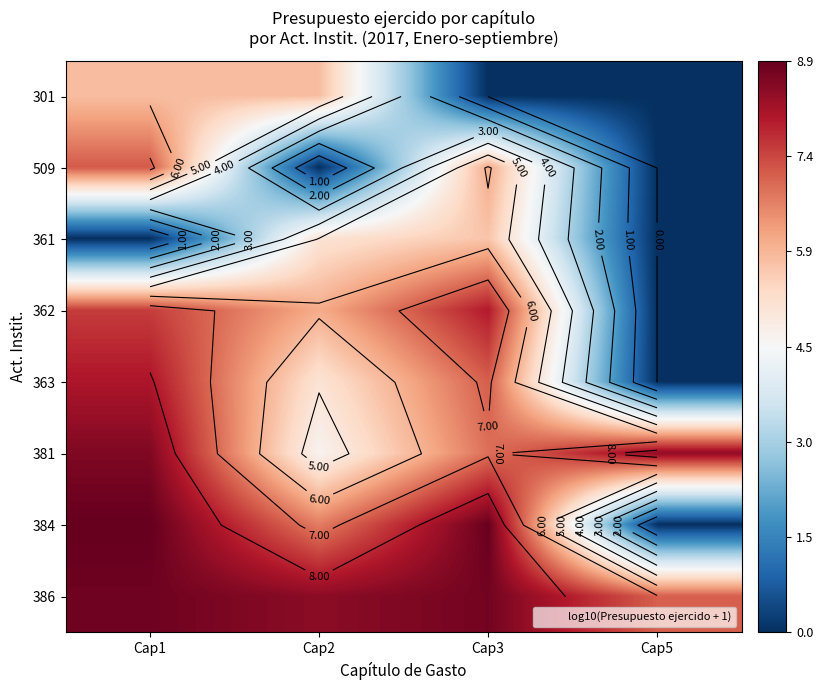

What is the sum of the 386 values at Cap3 and Cap5?

15.9